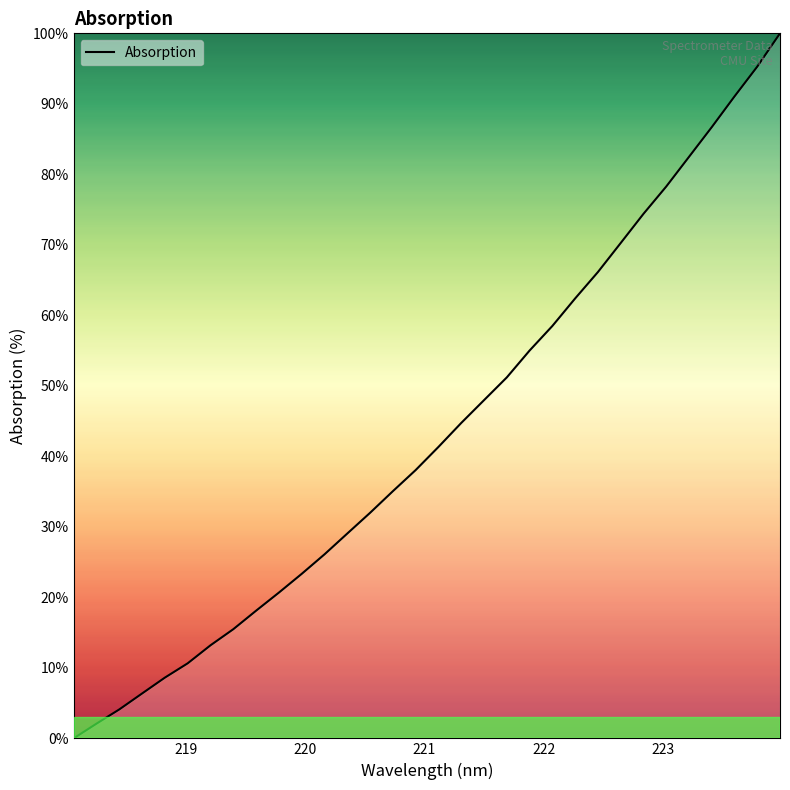

What is the greatest value displayed?

100.0